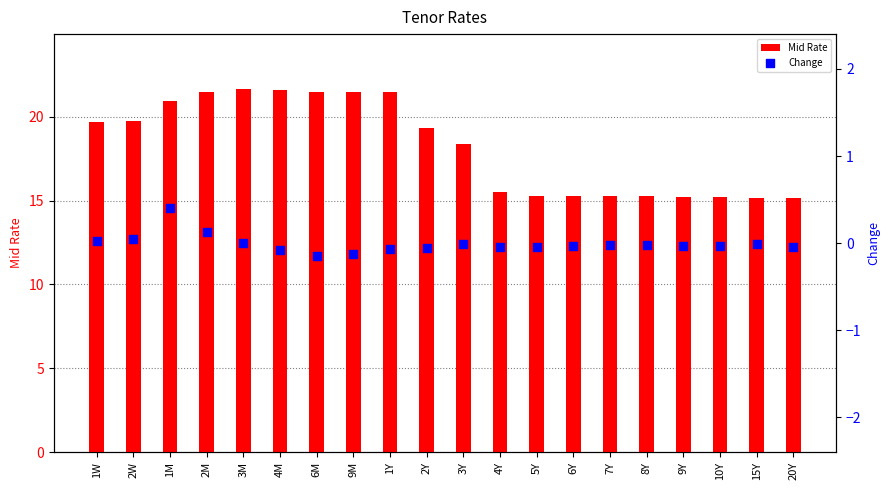

What is the total value across all series at 7Y?

15.3